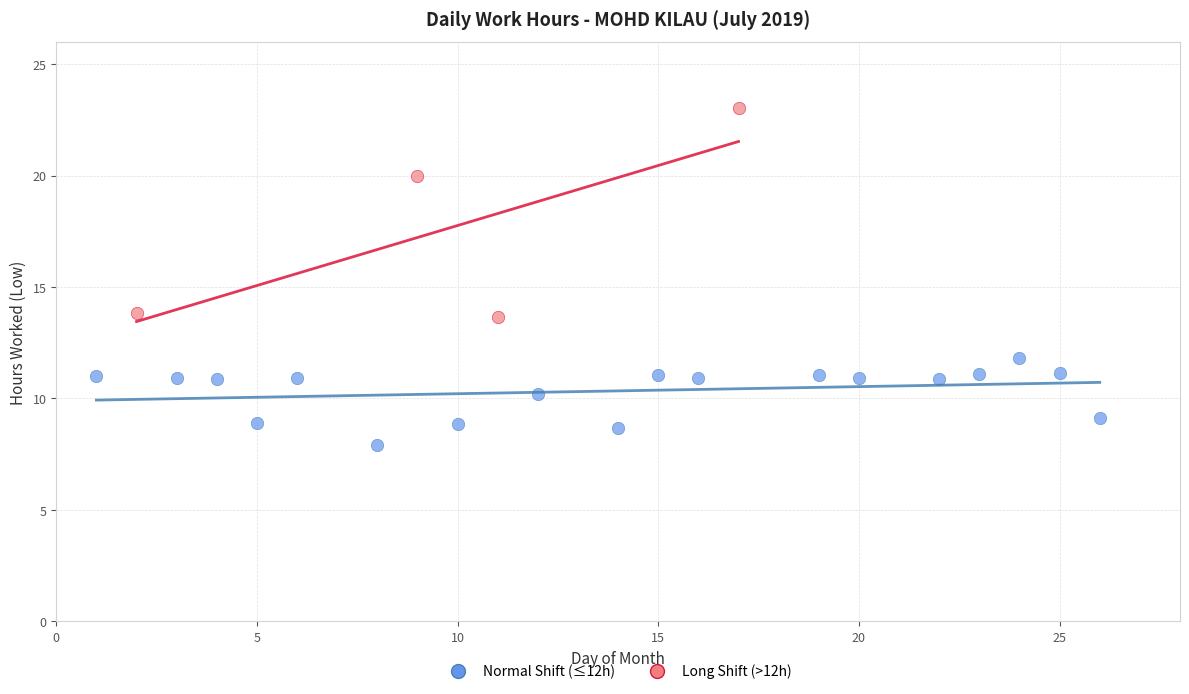

Which series contains the lowest Y value?

Normal Shift (≤12h)